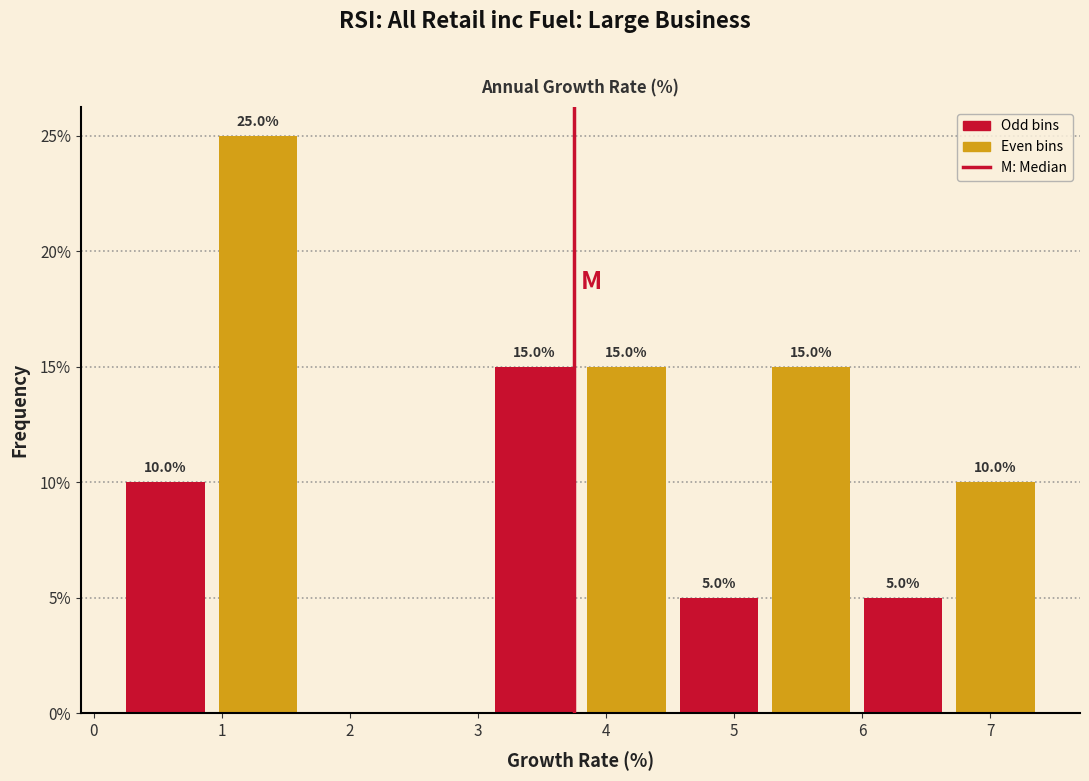

Over which range of the x-axis is the bar tallest?

0.92 to 1.64